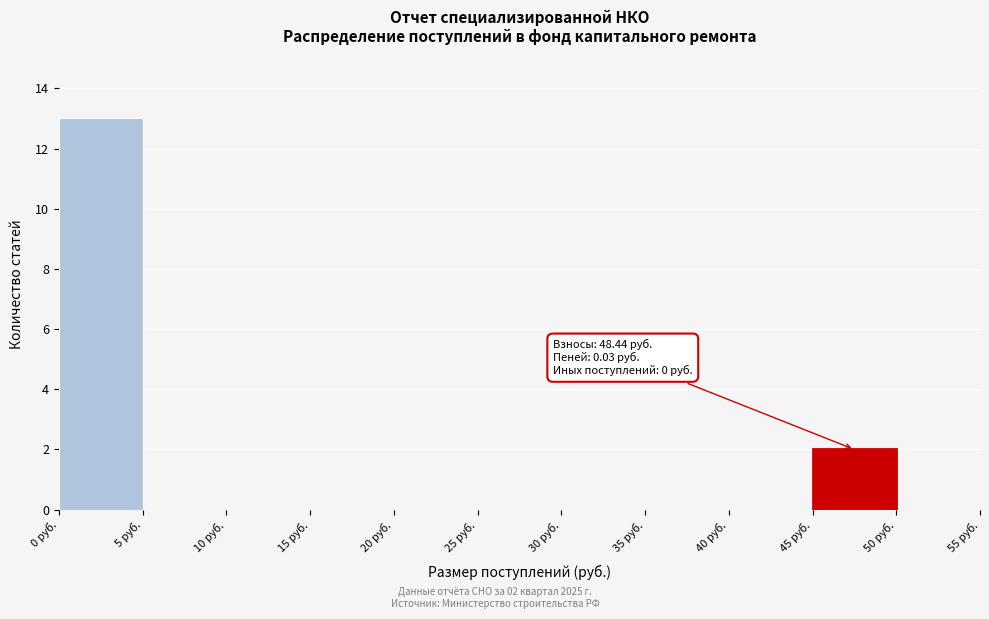

Over which range of the x-axis is the bar tallest?

0 to 5